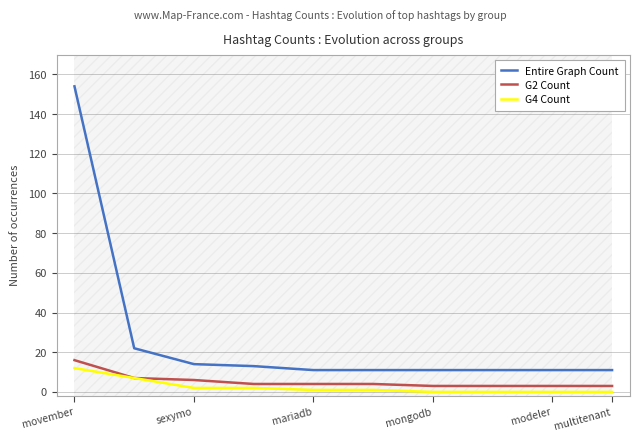

True or false: G4 Count and G2 Count intersect in this chart.

False